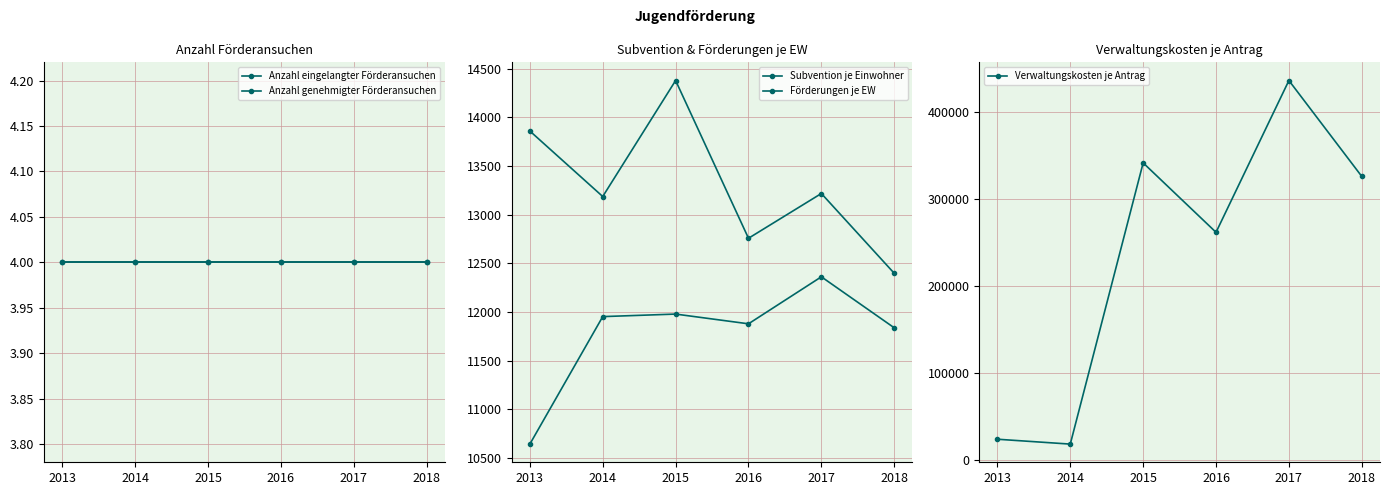

Is this an area chart (filled region under the line)?

No